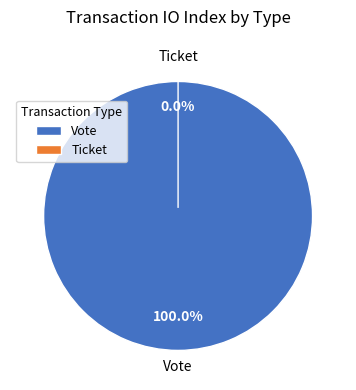

Which slice represents more than half of the pie?

Vote